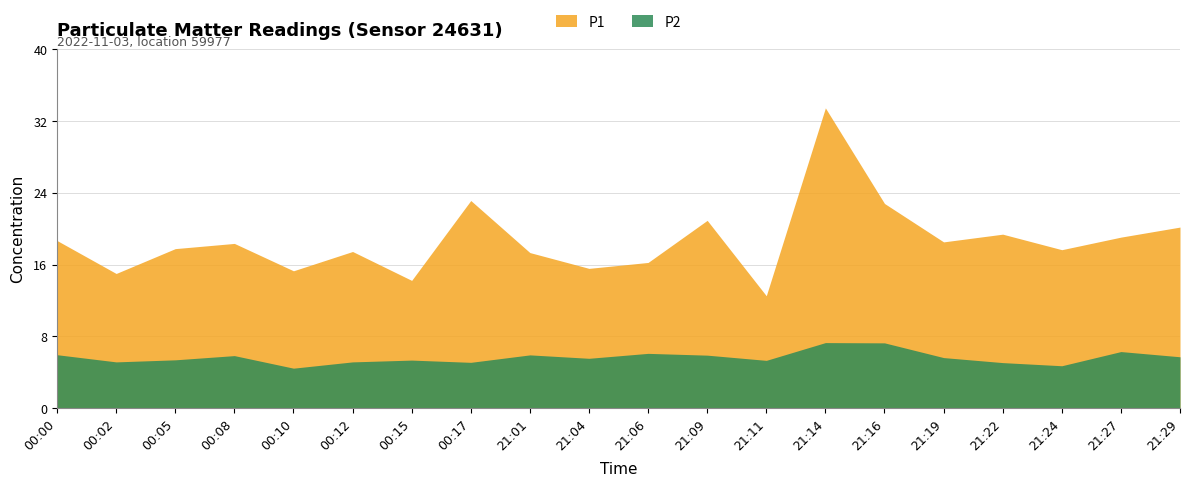

What is the greatest value displayed?

33.5